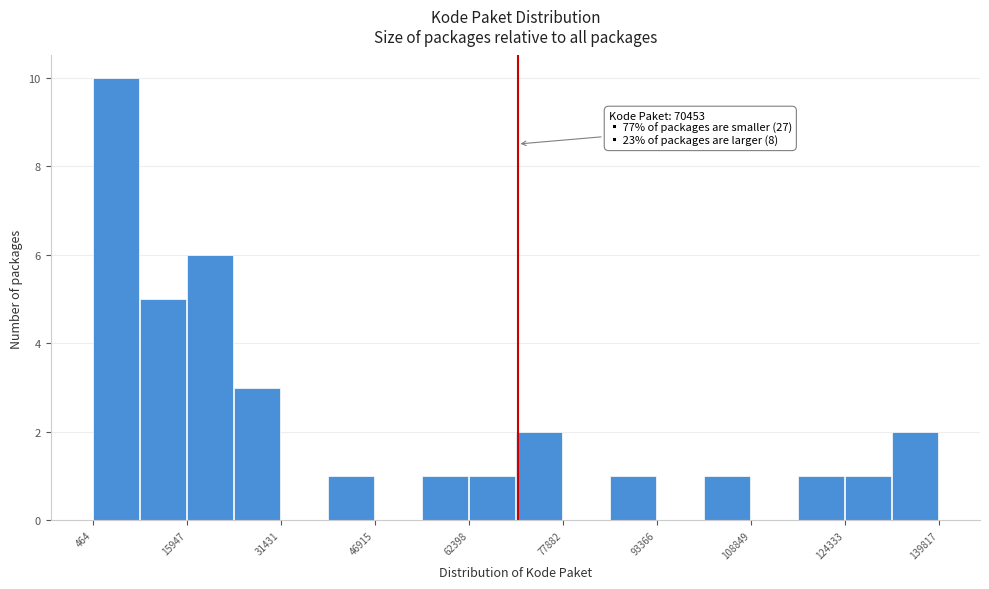

Around what value on the x-axis is the tallest bar? Give the approximate position of its centre, as read against the axis.

4000